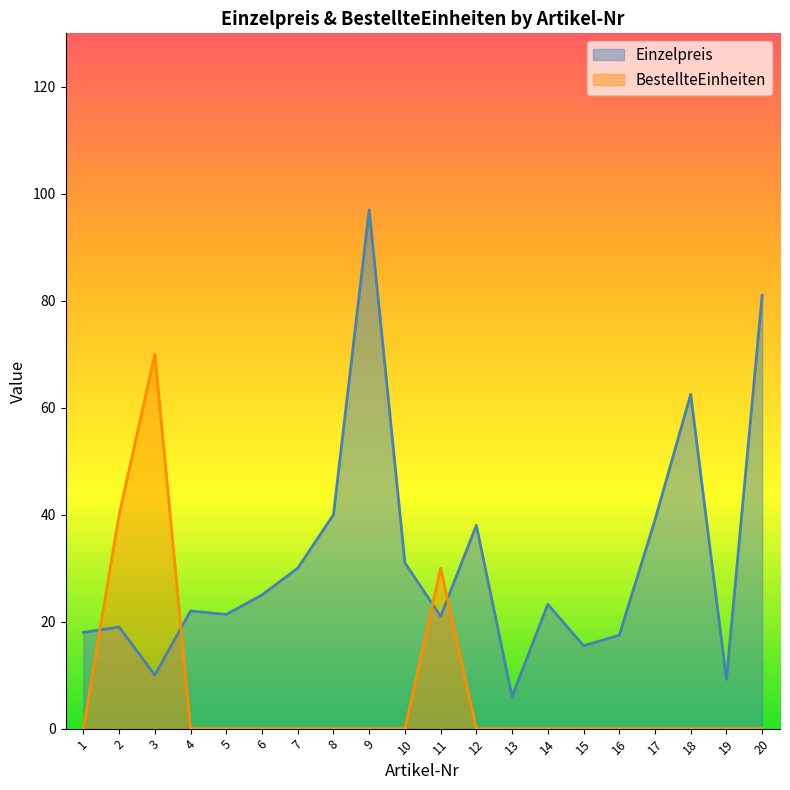

At 9, list the series in order from largest to smallest.

Einzelpreis, BestellteEinheiten